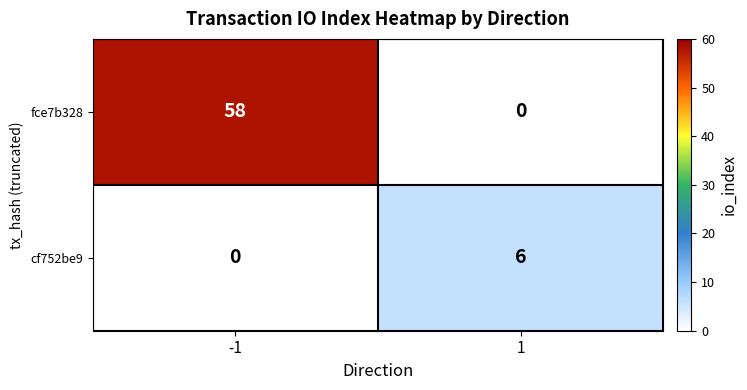

What is the sum of the cf752be9 values at -1 and 1?

6